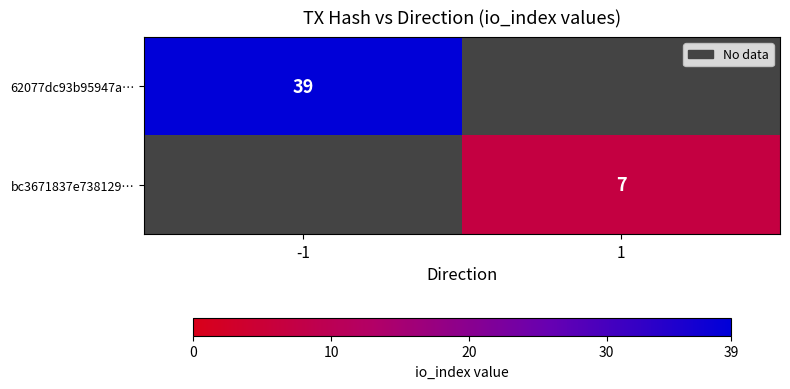

True or false: 62077dc93b95947a… has a value of 39 at -1.

True